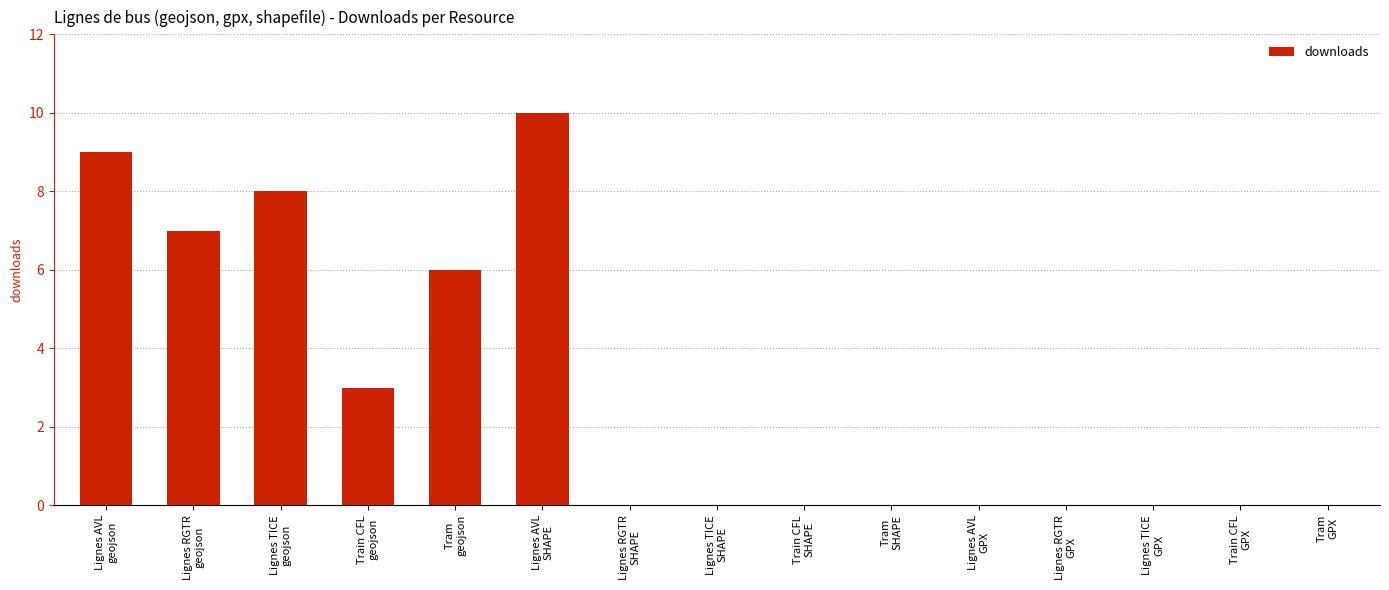

What is the greatest value displayed?

10